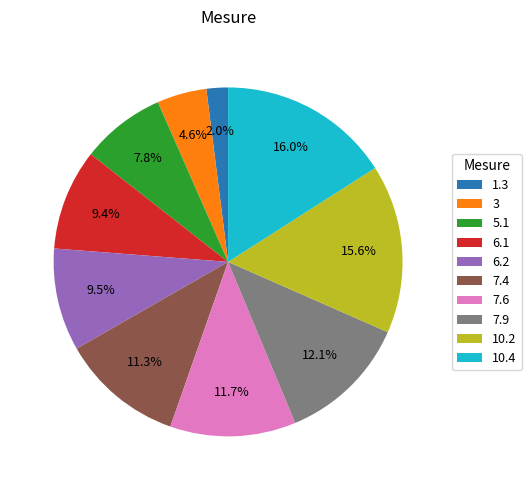

How many segments does this pie chart have?

10